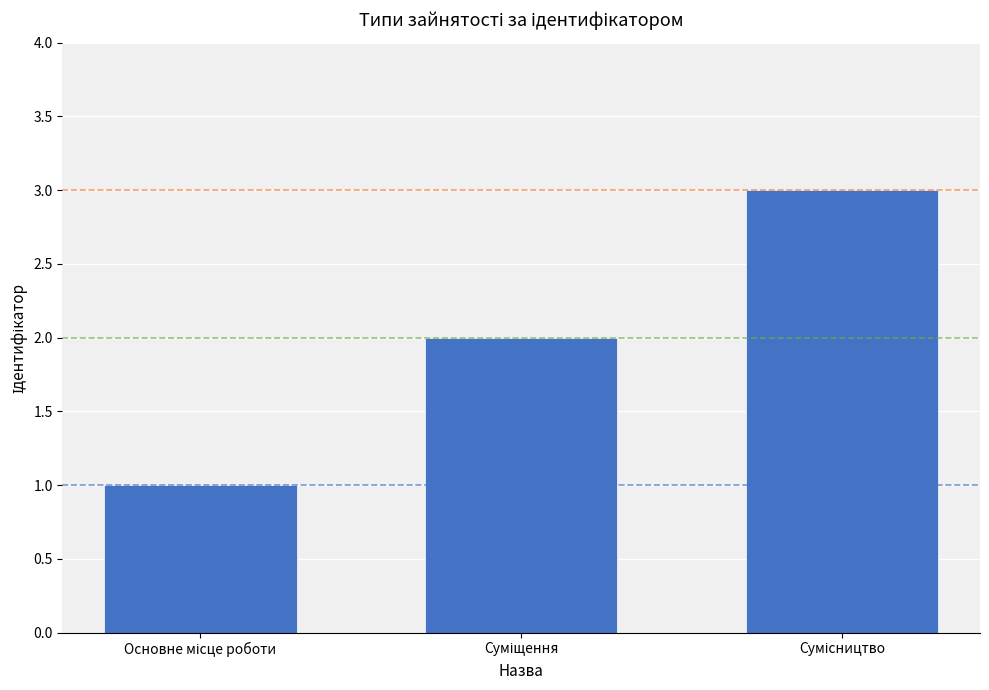

What is the sum of all values?

6